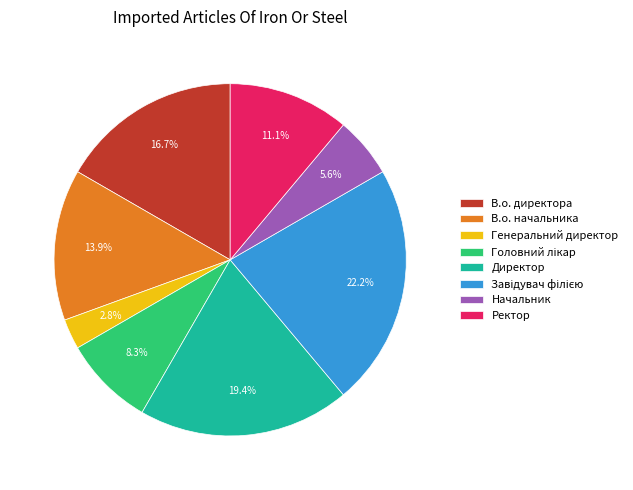

Which has a higher value, Генеральний директор or В.о. начальника?

В.о. начальника